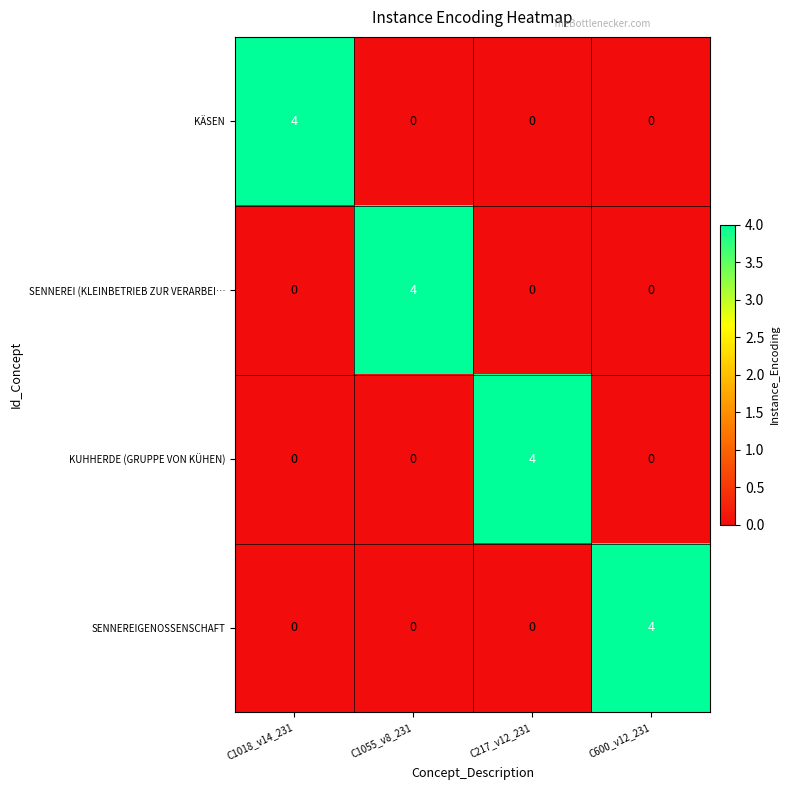

The value of SENNEREIGENOSSENSCHAFT at C1055_v8_231 is 0. True or false?

True